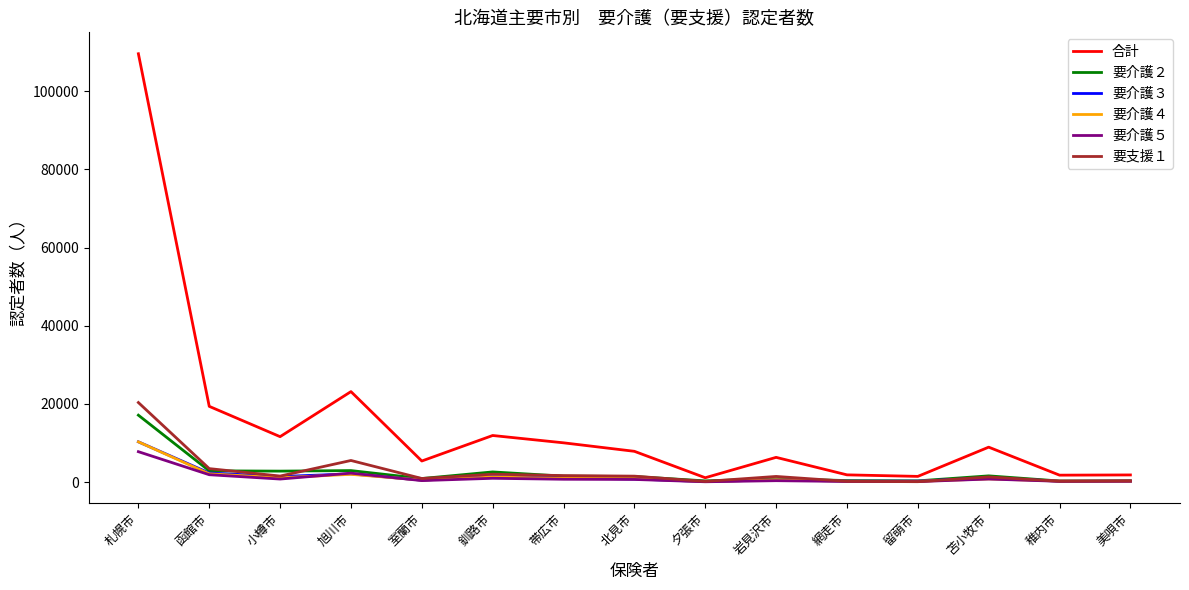

What is the sum of all 要支援１ values?

40634